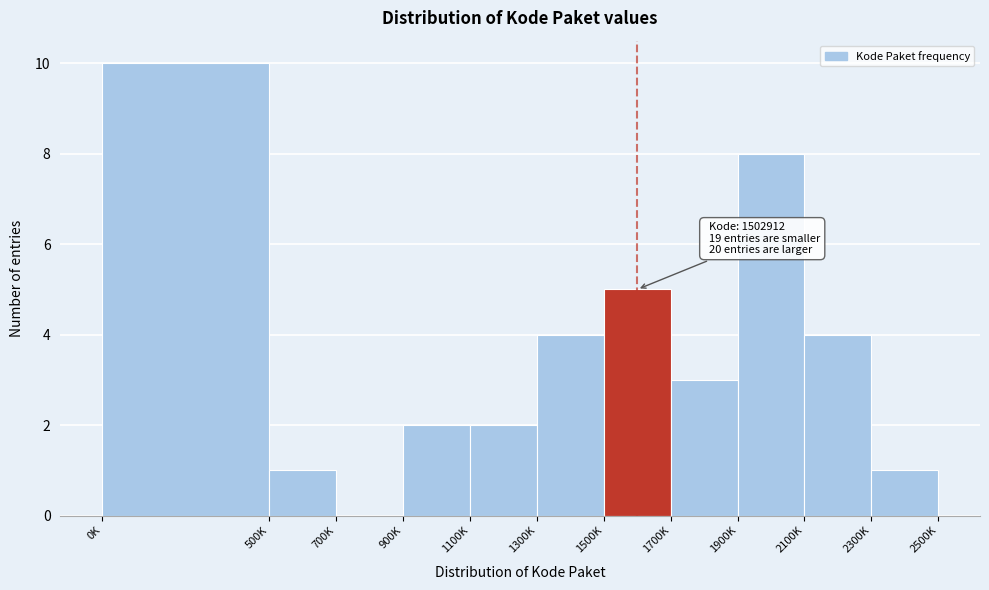

Reading right to left, transcribe all the data shown in this chart.

2300K=1	2100K=4	1900K=8	1700K=3	1500K=5	1300K=4	1100K=2	900K=2	700K=0	500K=1	0K=10